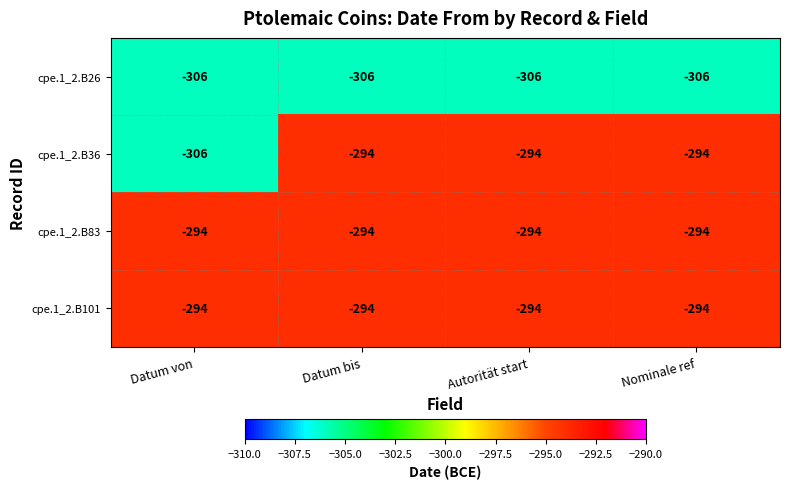

What is the average value of the cpe.1_2.B101 series?

-294